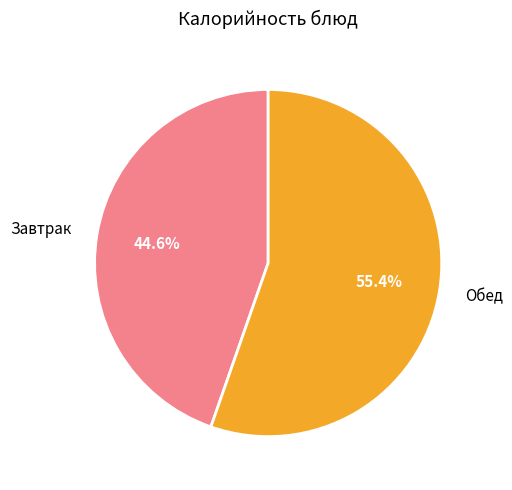

Is the sum of Обед and Завтрак greater than half?

Yes